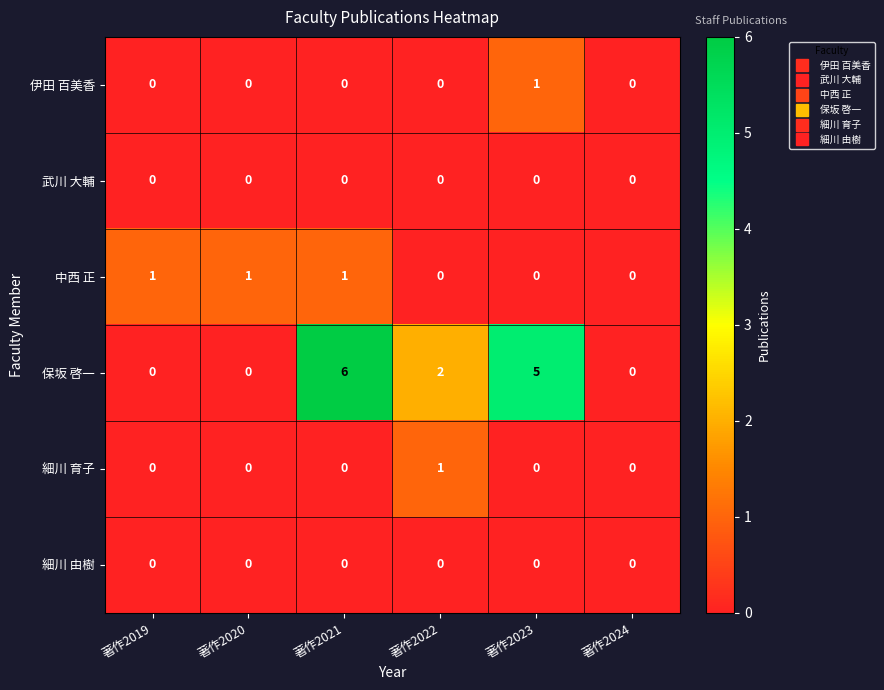

Which series has the largest total across all categories?

保坂 啓一